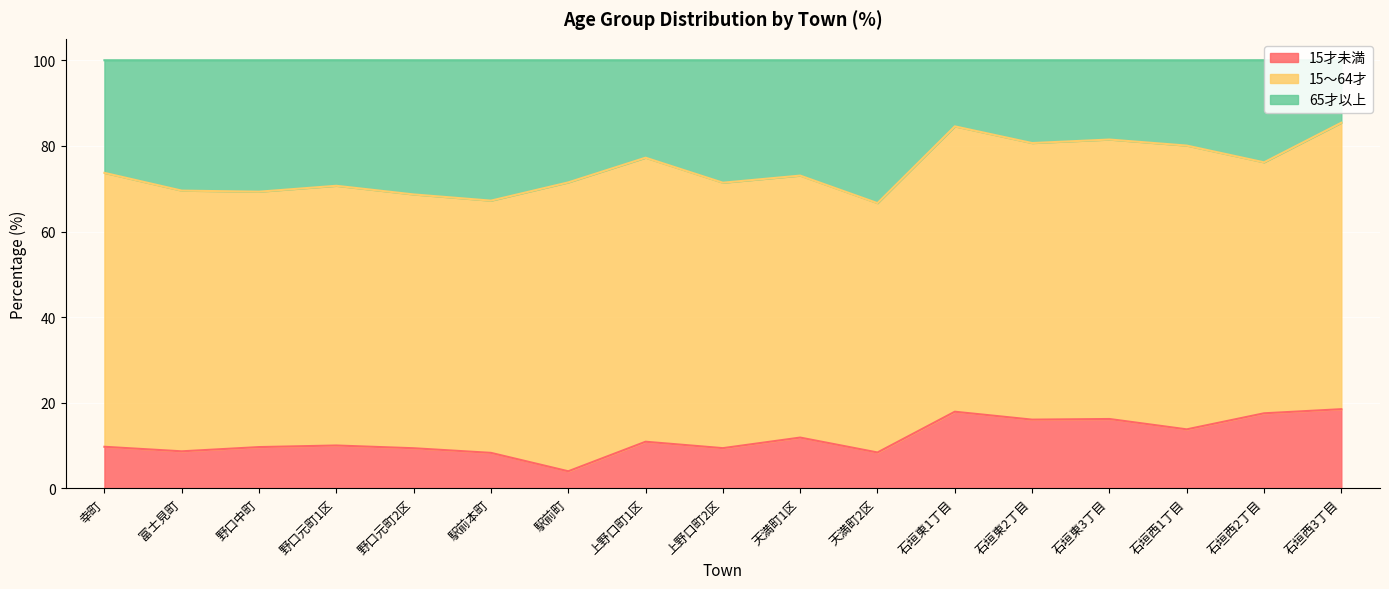

What is the total value across all series at 石垣東1丁目?

100.0